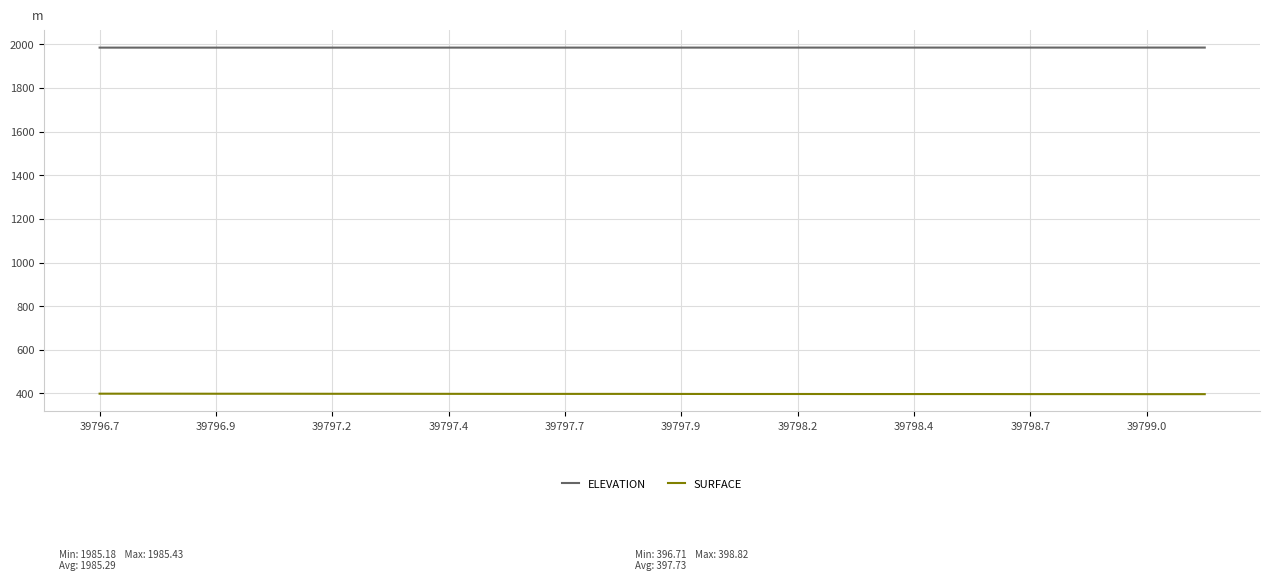

Rank the series by their average value, from highest to lowest.

ELEVATION, SURFACE